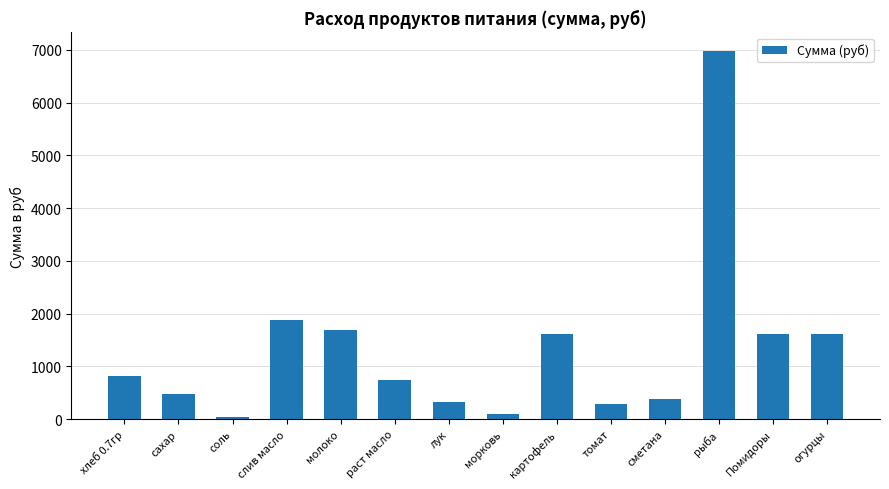

What is the greatest value displayed?

6981.0